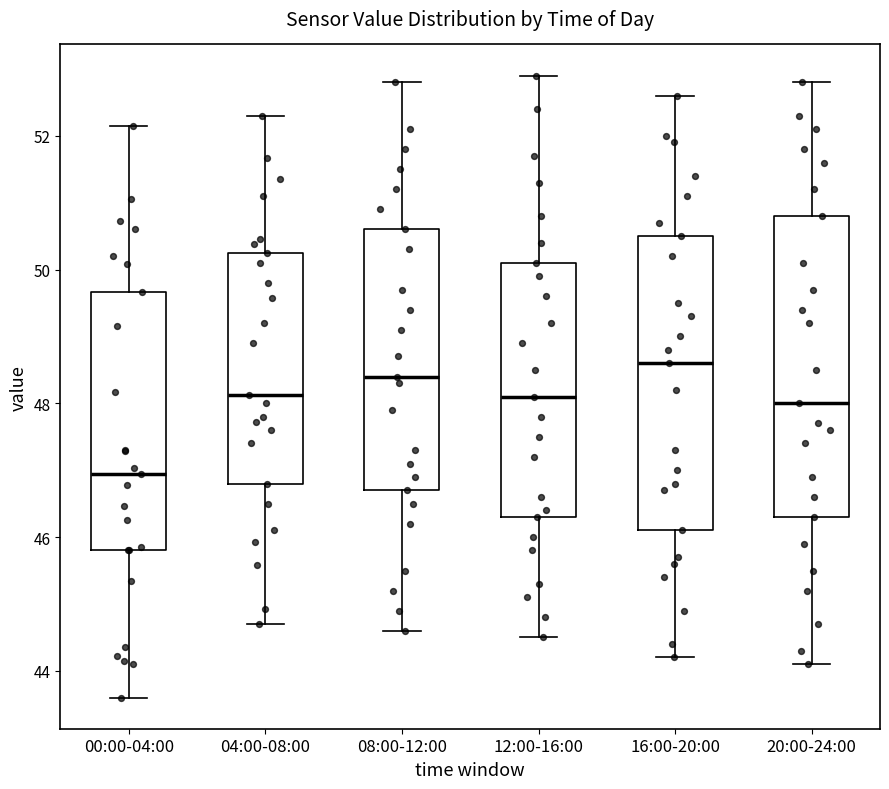

Where is the upper edge of the box for 12:00-16:00 on the y-axis? The values are not printed on the chart, so give them approximately, as read against the axis.

50.2